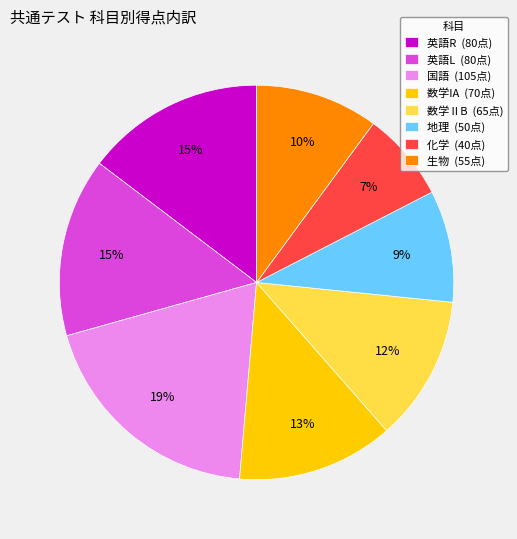

Do 数学ⅡB (65点) and 地理 (50点) together represent more than half of the pie?

No